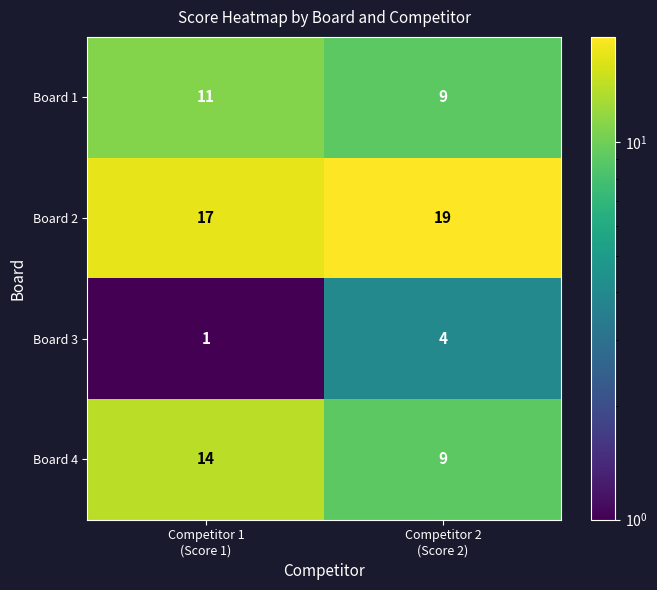

Reading left to right, transcribe all the data shown in this chart.

Board 1: 11	9
Board 2: 17	19
Board 3: 1	4
Board 4: 14	9